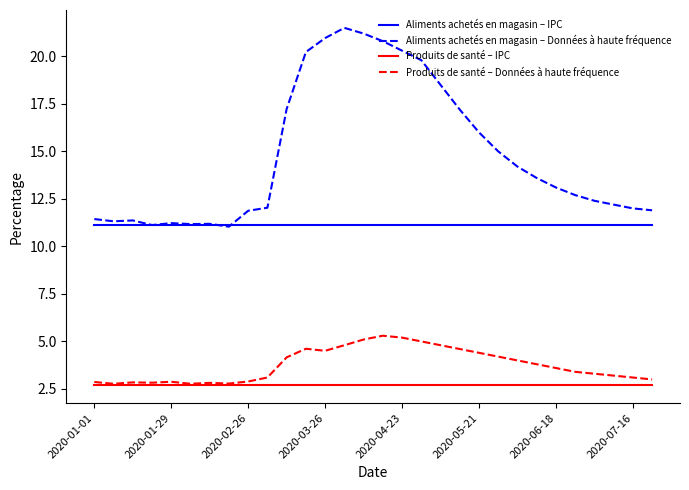

Which series has the widest spread of values?

Aliments achetés en magasin – Données à haute fréquence